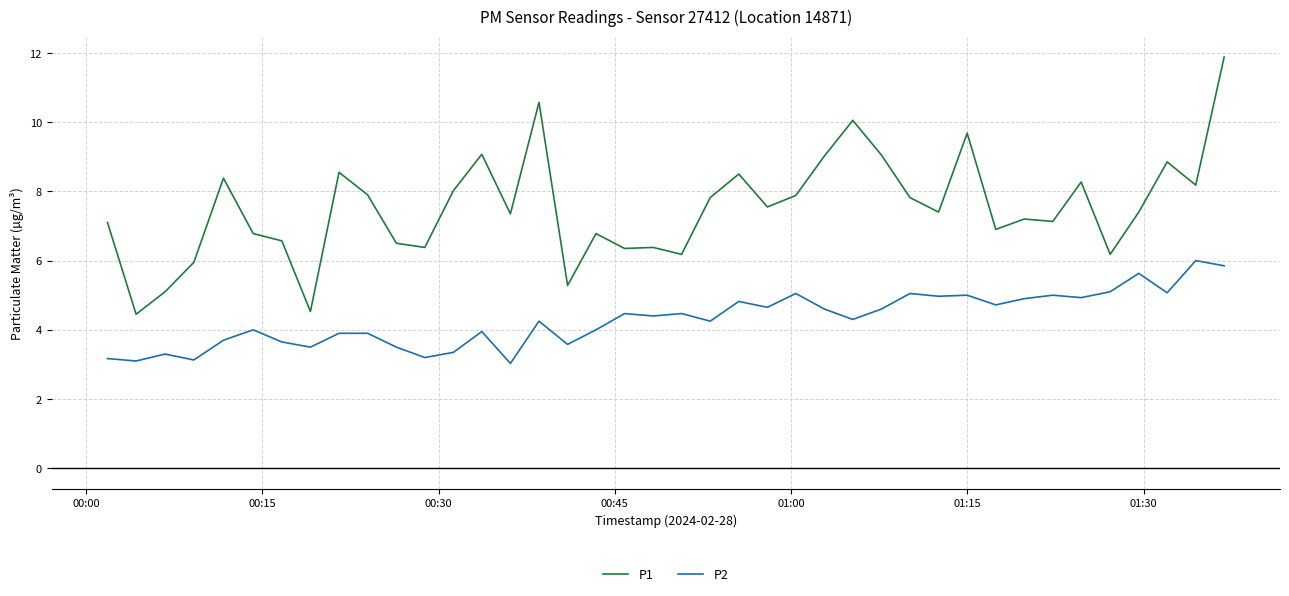

Which series has the largest total across all categories?

P1